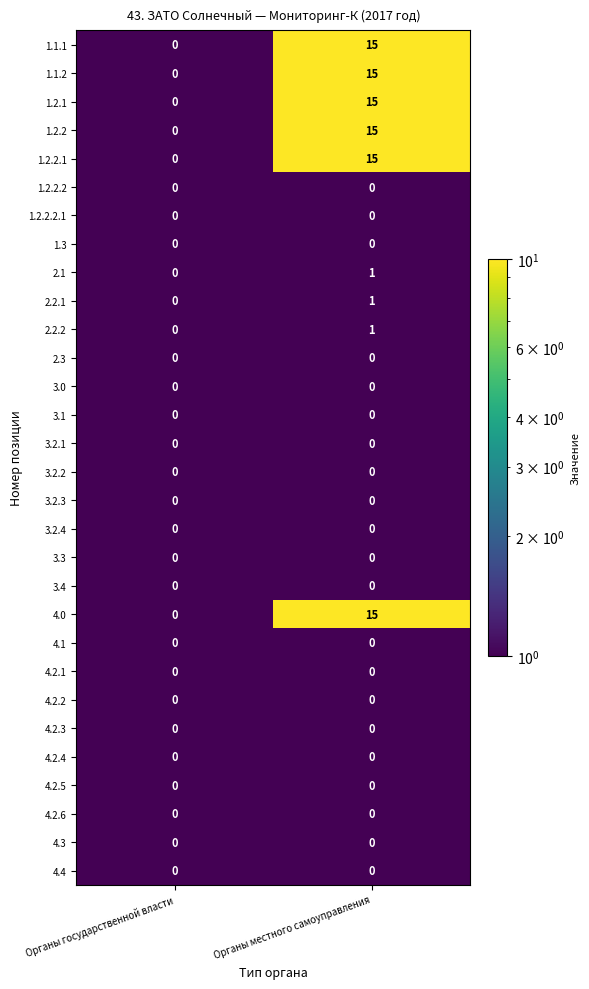

At which category is the sum across all series the highest?

Органы местного самоуправления